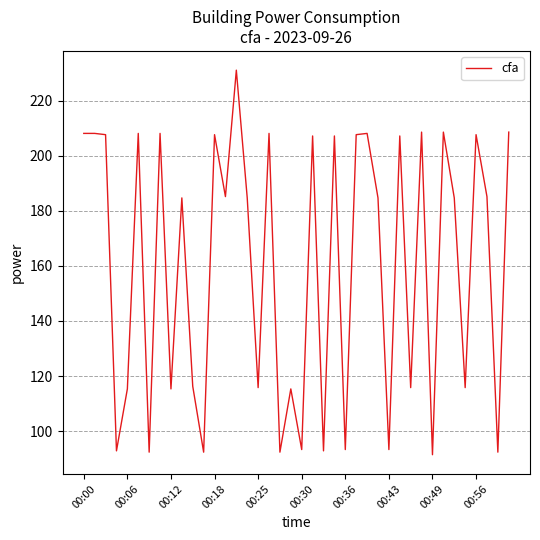

How many values are below 184?

17